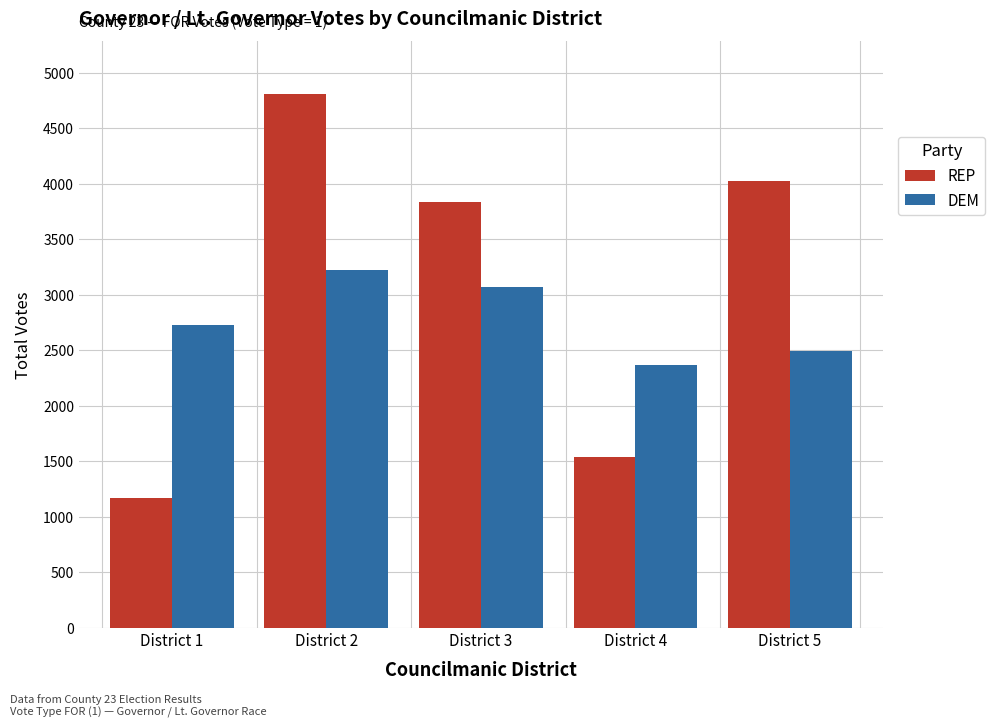

Reading left to right, transcribe all the data shown in this chart.

REP: 1166	4803	3834	1540	4019
DEM: 2727	3220	3065	2368	2493